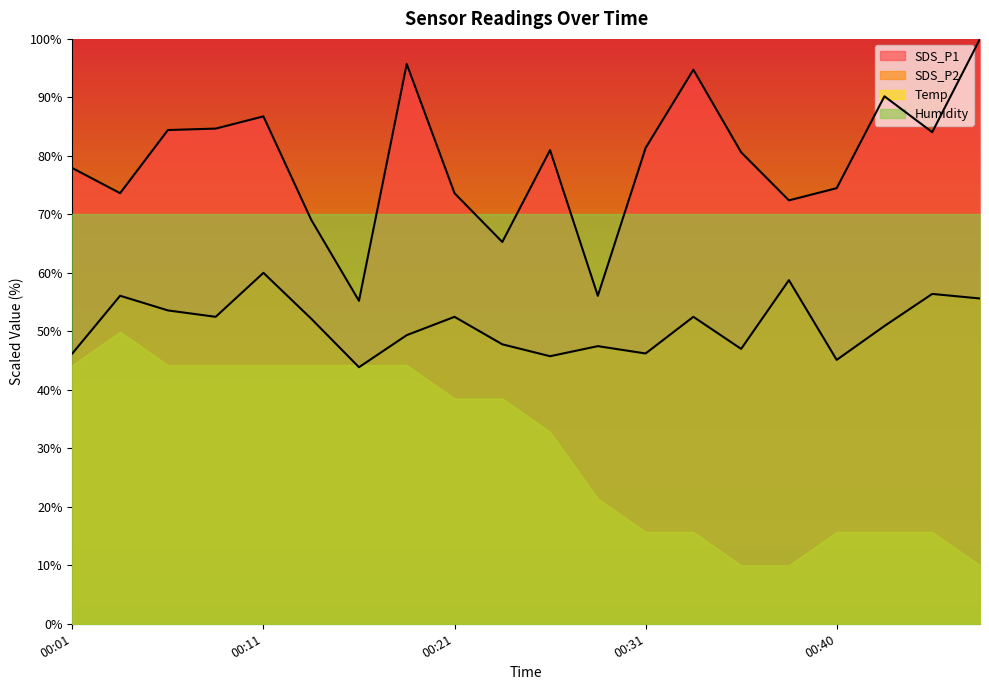

Which category has the highest value in the SDS_P1 series?

00:48